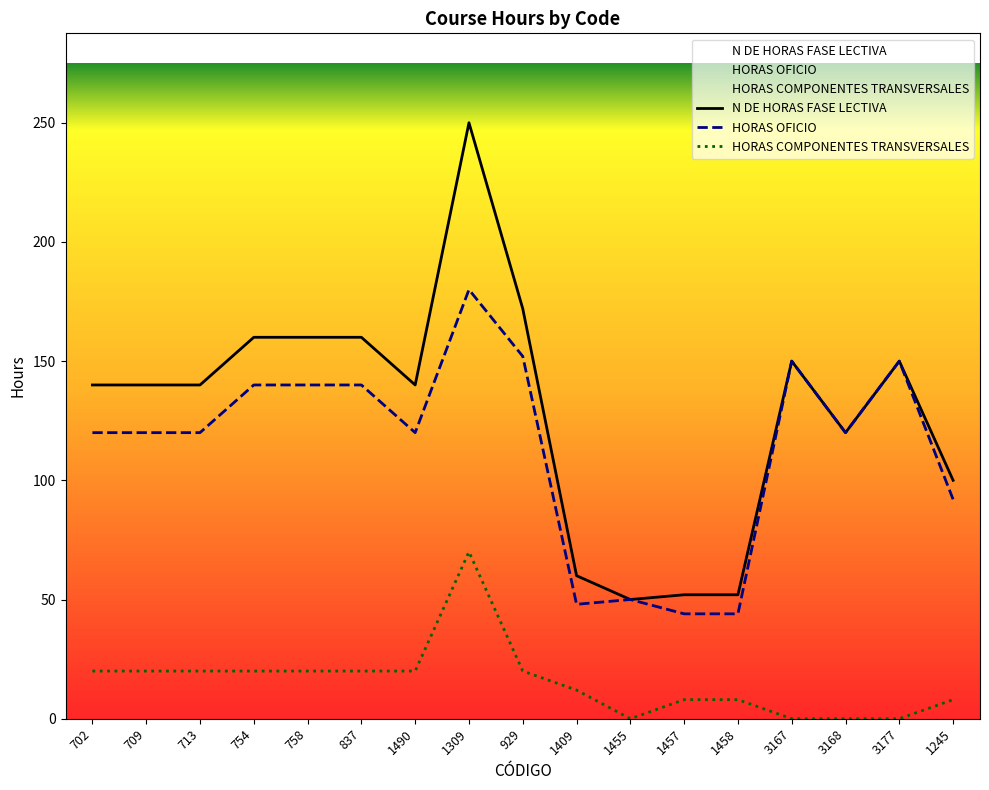

Rank the series by their maximum value, from lowest to highest.

HORAS COMPONENTES TRANSVERSALES, HORAS OFICIO, N DE HORAS FASE LECTIVA